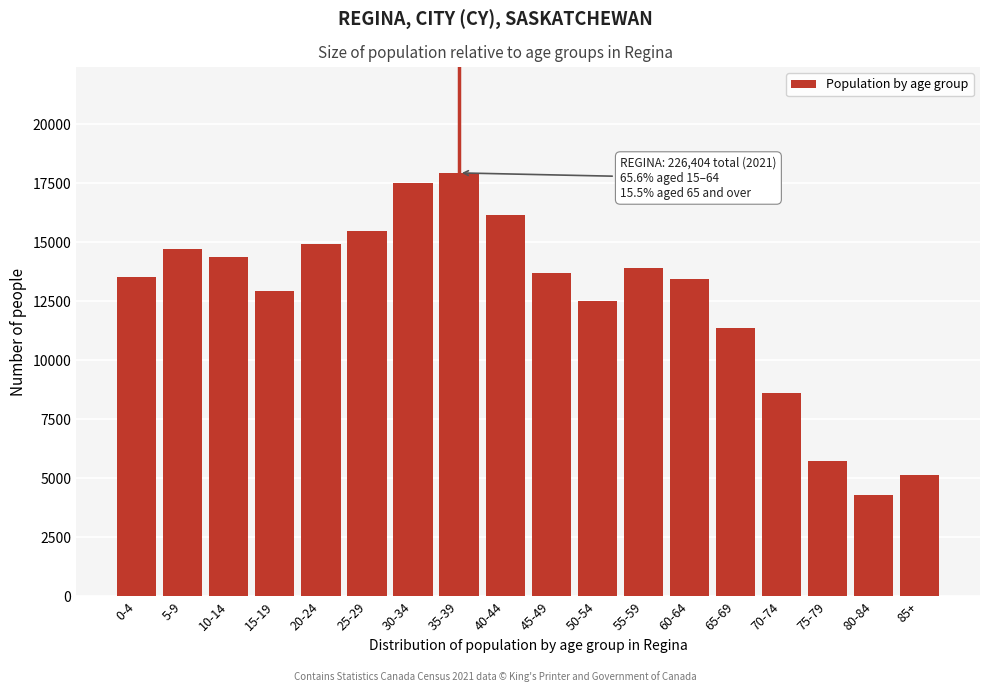

Reading left to right, what are all the values shown in this chart?

13555	14730	14370	12945	14915	15475	17510	17945	16170	13715	12510	13910	13460	11370	8610	5755	4295	5150